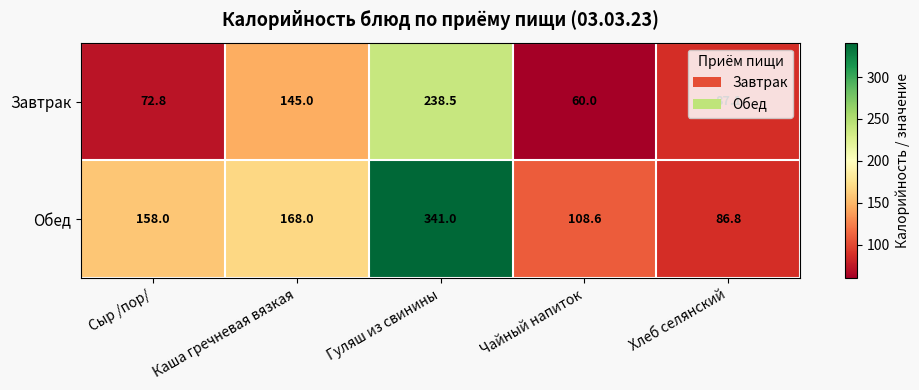

Rank the series by their average value, from lowest to highest.

Завтрак, Обед